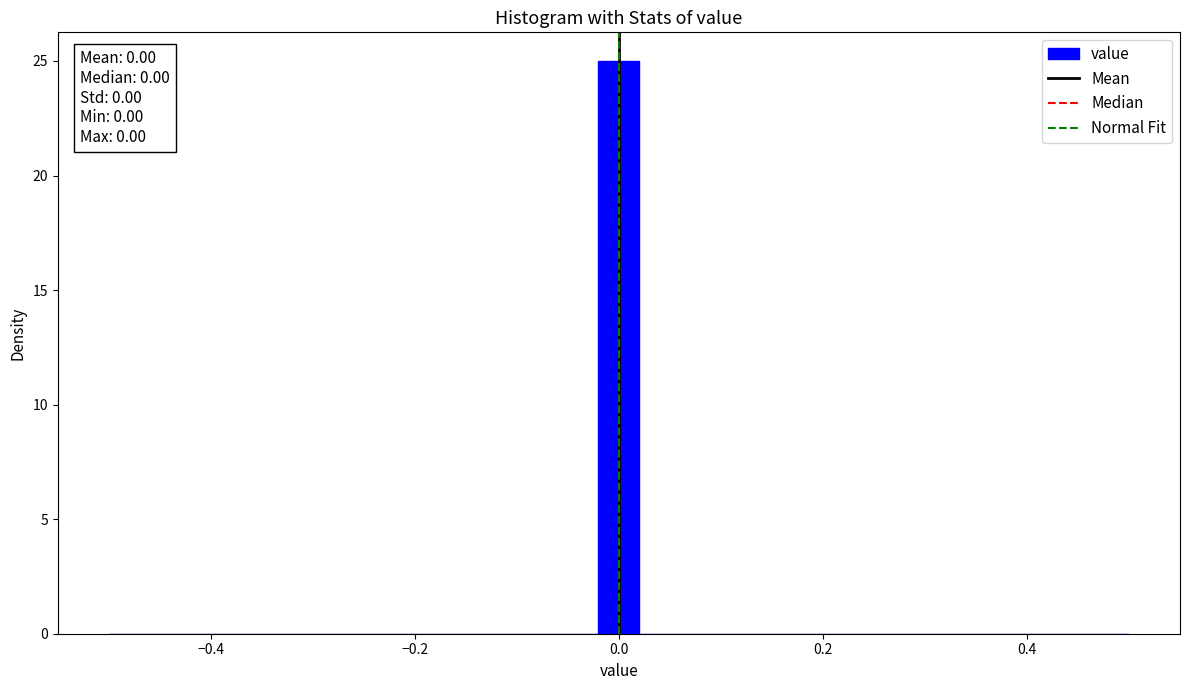

Read against the x-axis, roughly where is the centre of the tallest bar?

0.00